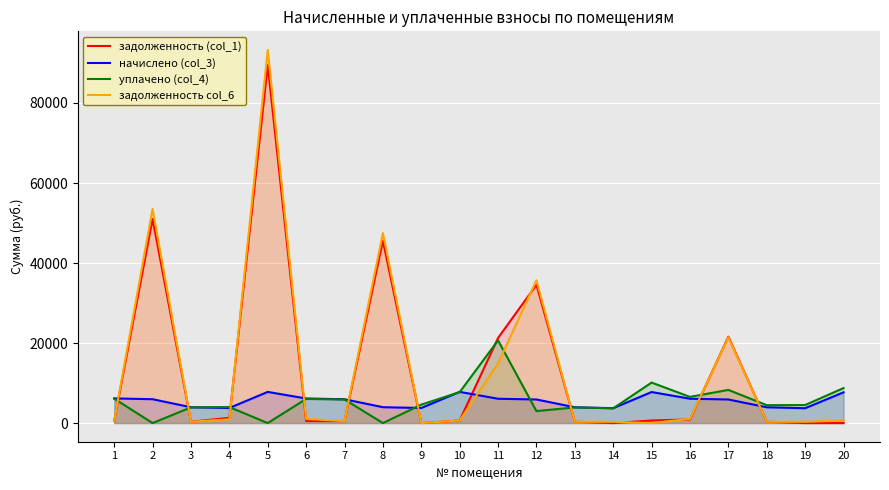

What value does the уплачено (col_4) series have at 12?

3000.0